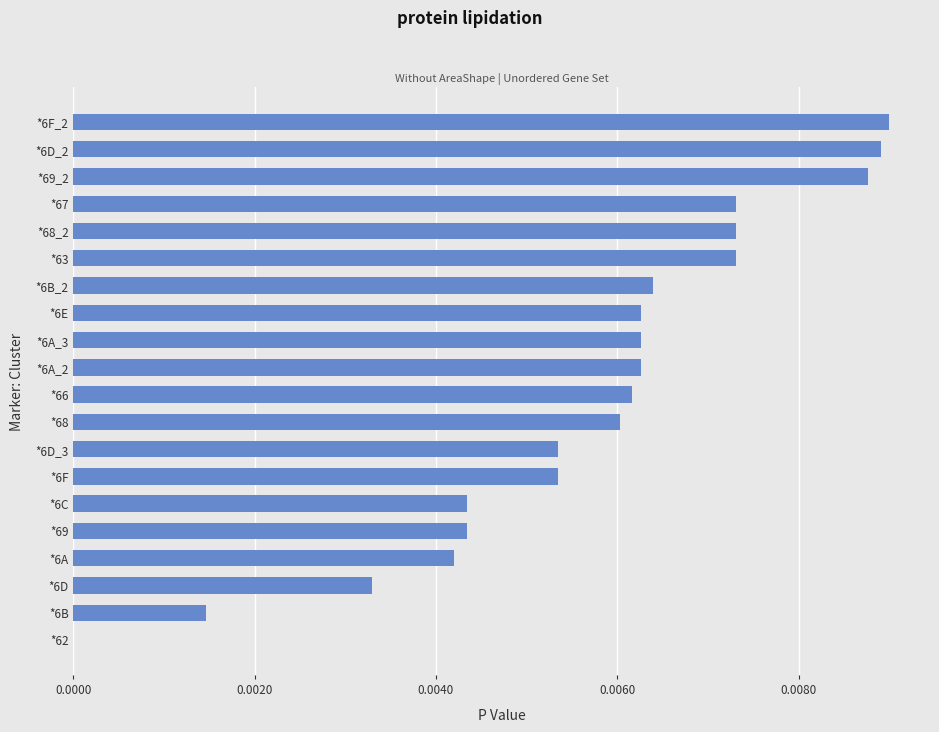

Is it true that the value at *67 is 0.0?

True